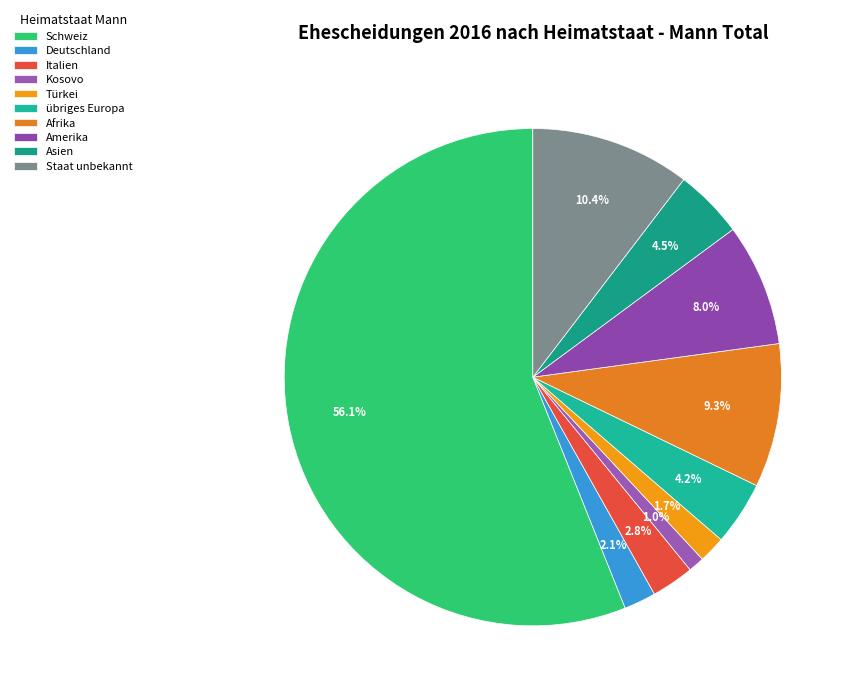

Which category has the smallest portion of the pie?

Kosovo